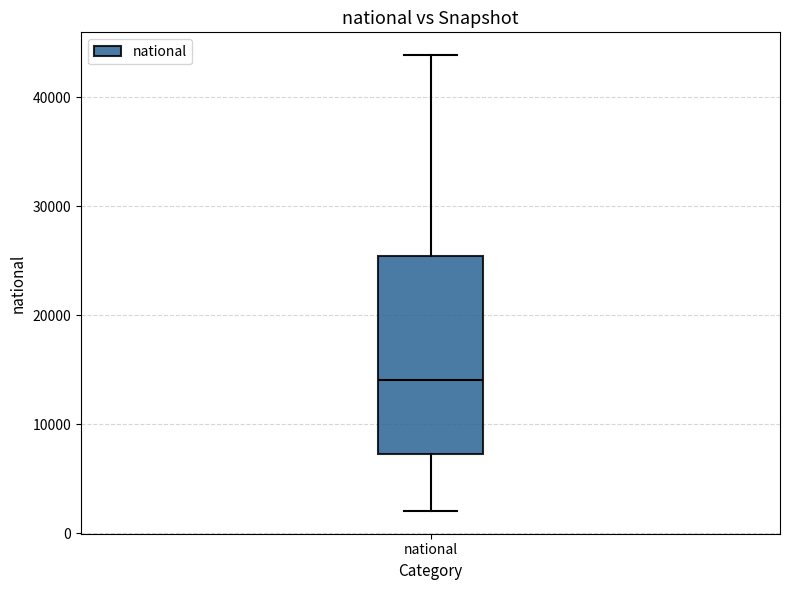

Read this box plot against the y-axis: the position of the median line, the range covered by the box, and the ends of both whiskers. The values are not printed on the chart, so give them approximately, as read against the axis.

median 14000, box 7000 to 25000, whiskers 2000 to 44000